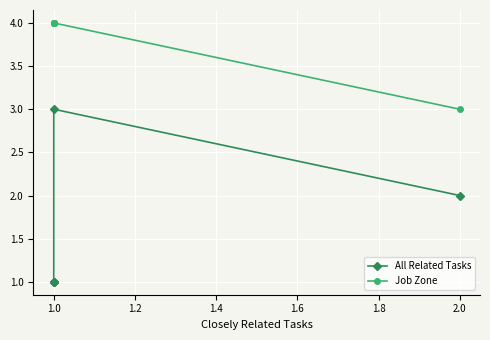

How many distinct data groups are displayed?

2